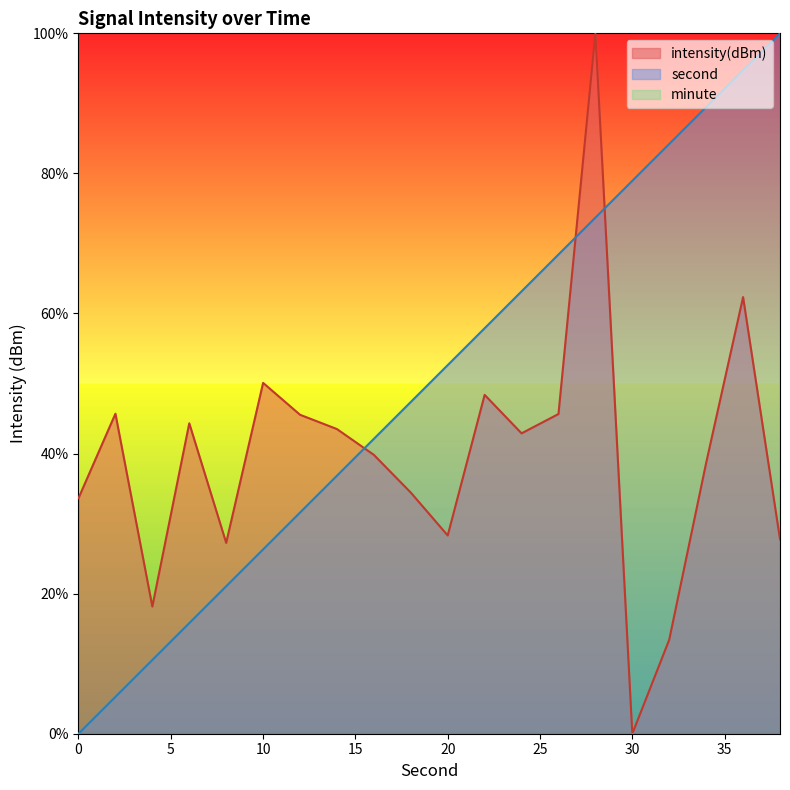

Where is intensity nearest to the value 49?

22